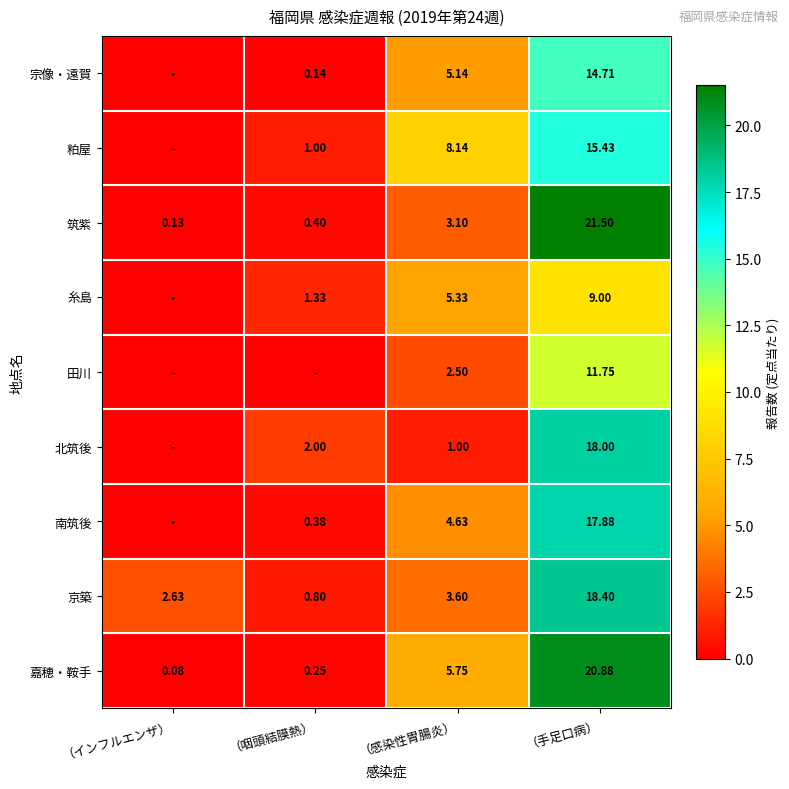

Where does the 京築 series first go above 3?

（感染性胃腸炎）